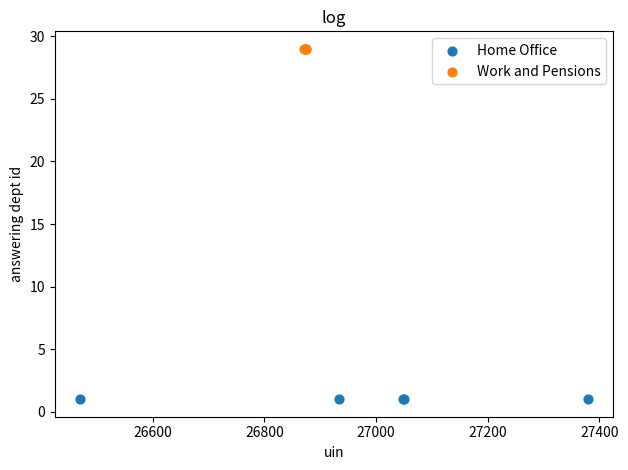

What are all the series names shown in the legend?

Home Office, Work and Pensions